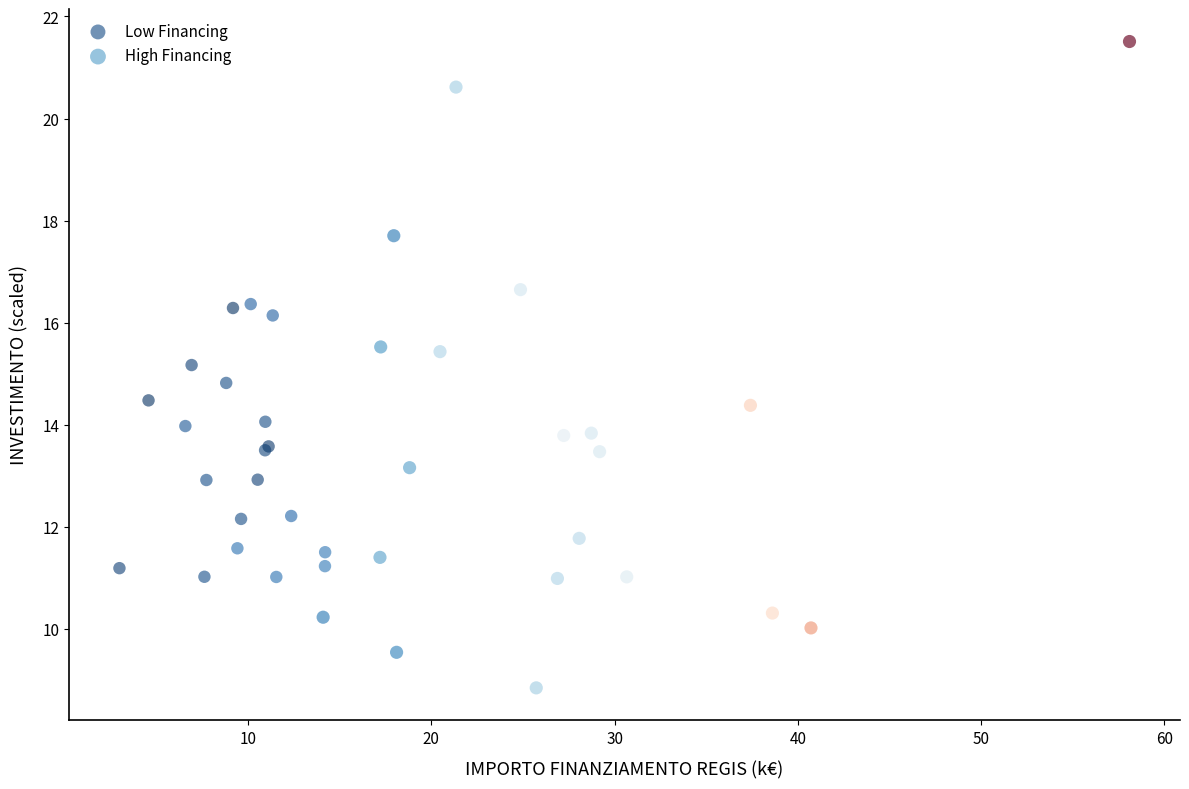

What are all the series names shown in the legend?

Low Financing, High Financing